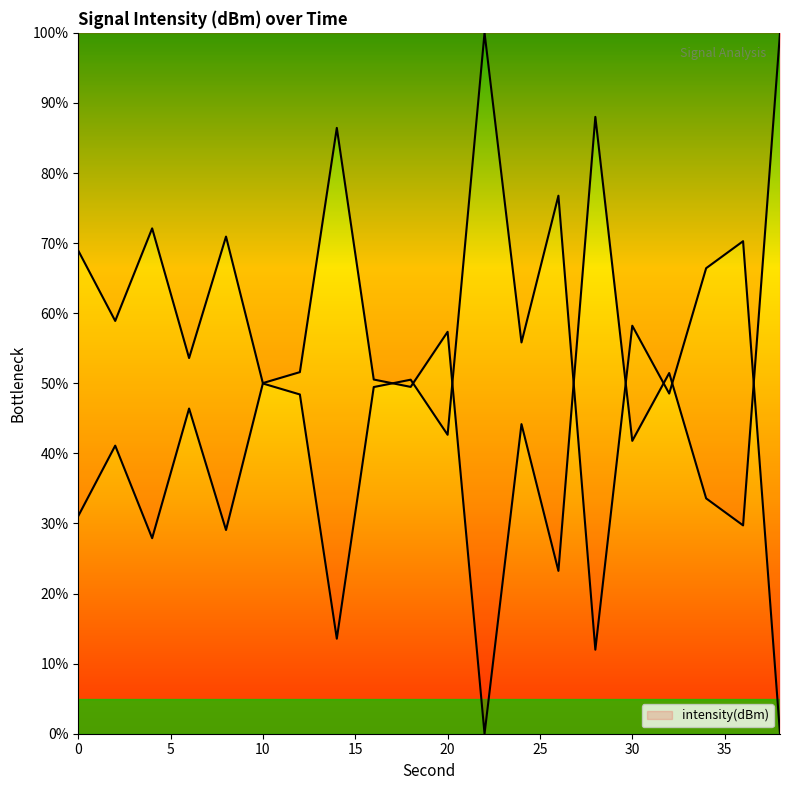

Which has a higher value, 12 or 28?

28